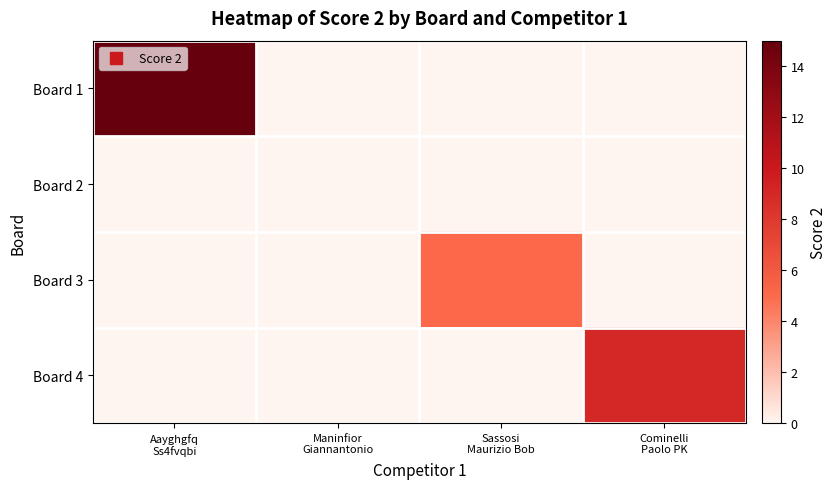

Which category has the lowest value across all series?

Maninfior
Giannantonio